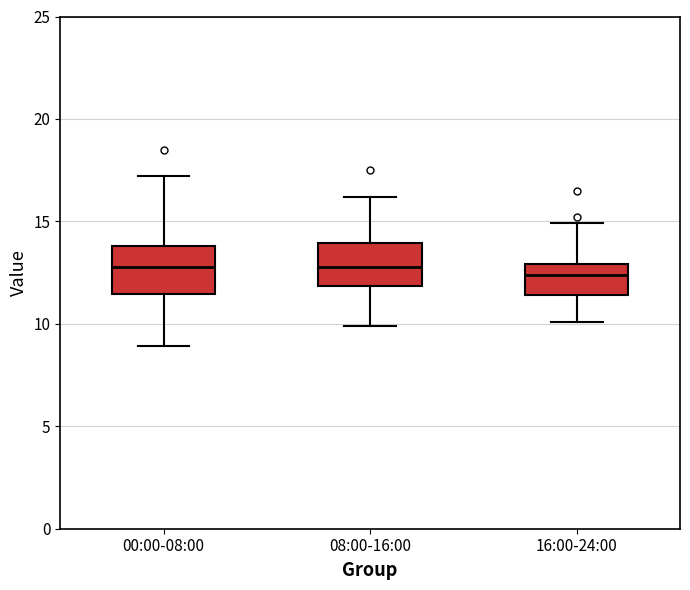

Where does the median line of the box for 16:00-24:00 sit on the y-axis? The values are not printed on the chart, so give them approximately, as read against the axis.

12.5